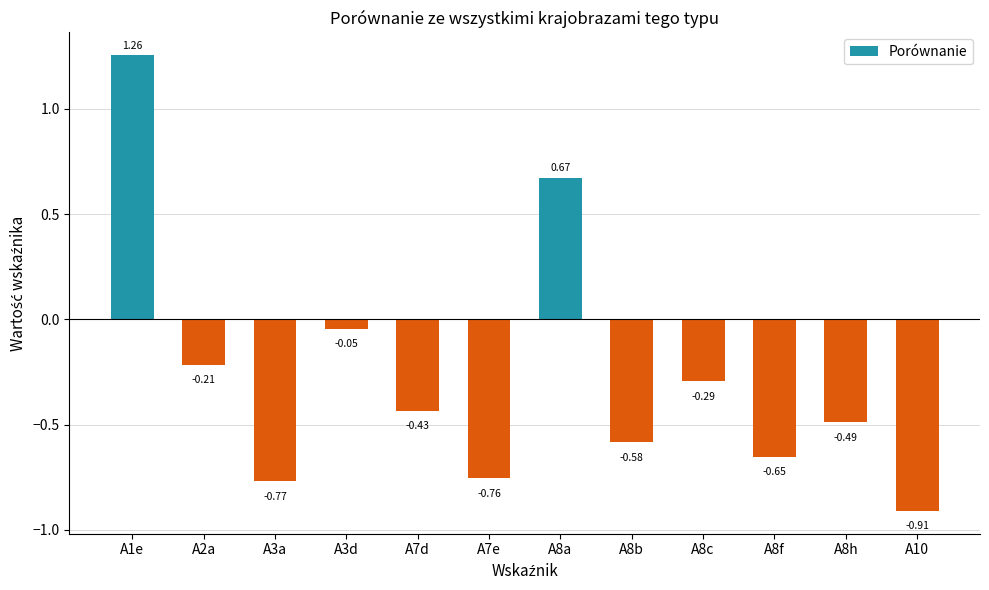

The value at A2a is -0.3. True or false?

False